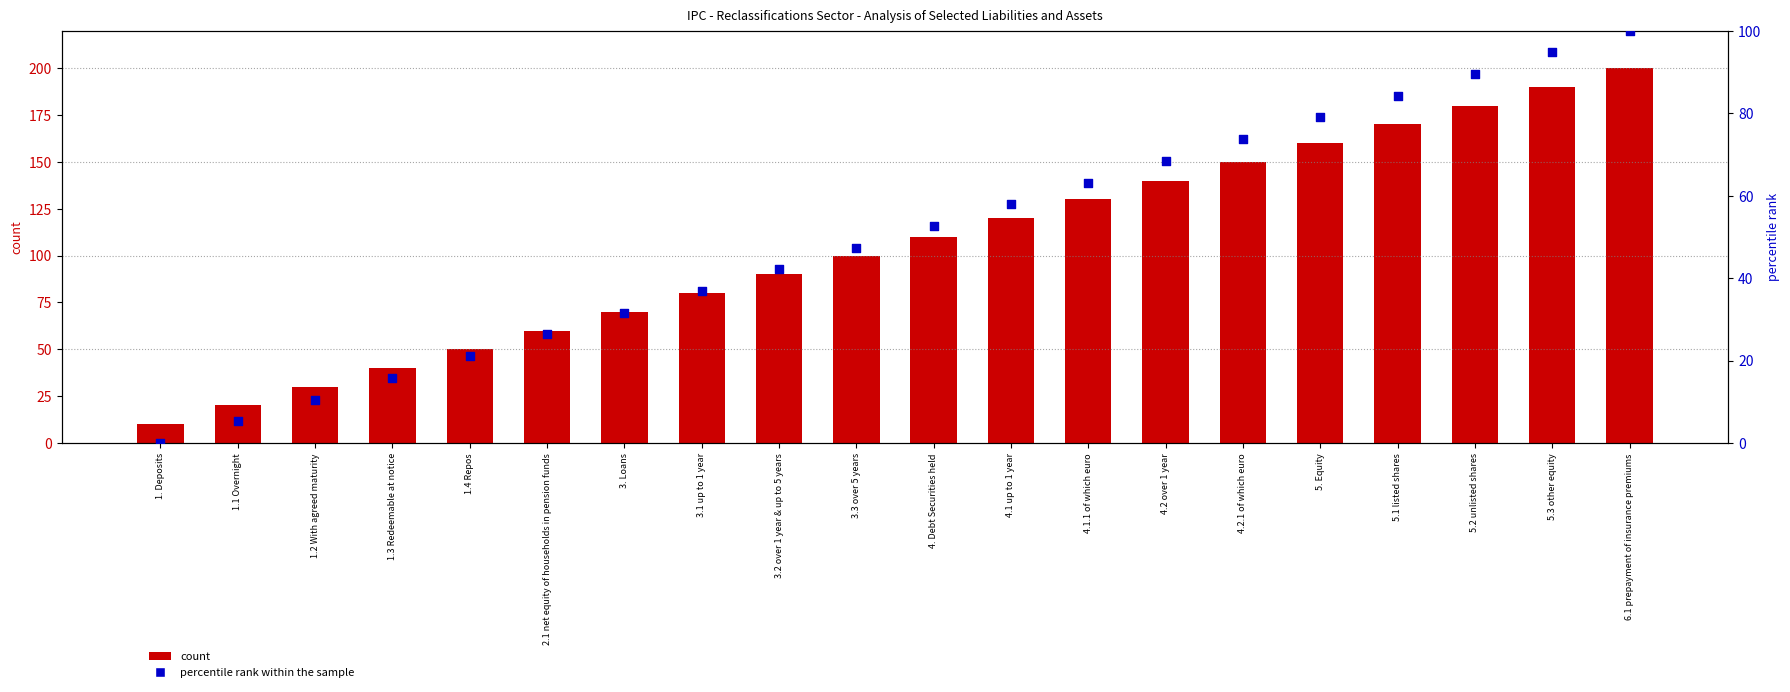

Is the value of percentile rank within the sample at 3.3 over 5 years greater than the value of count at 1.4 Repos?

No